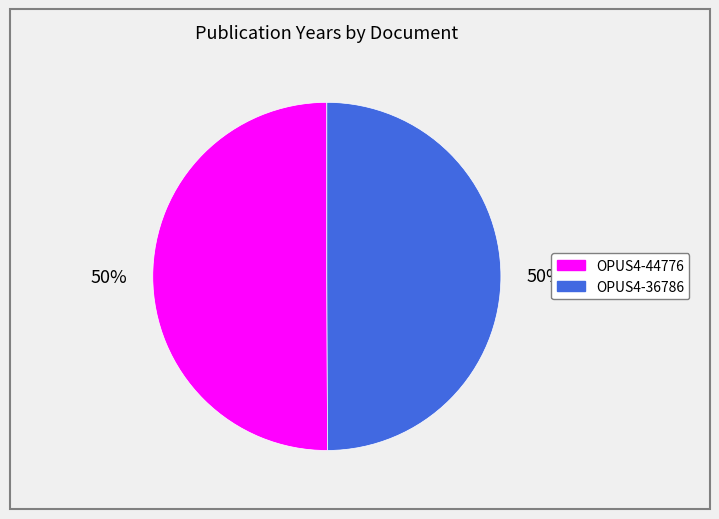

Combined, do OPUS4-36786 and OPUS4-44776 account for over 50%?

Yes